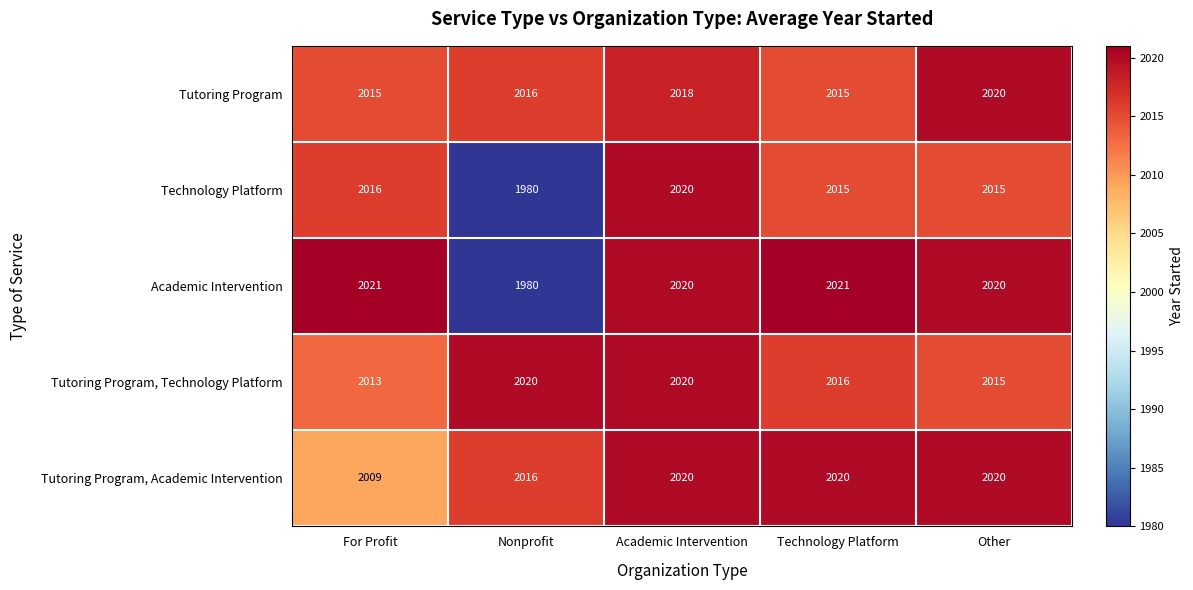

Which series has the widest spread of values?

Academic Intervention